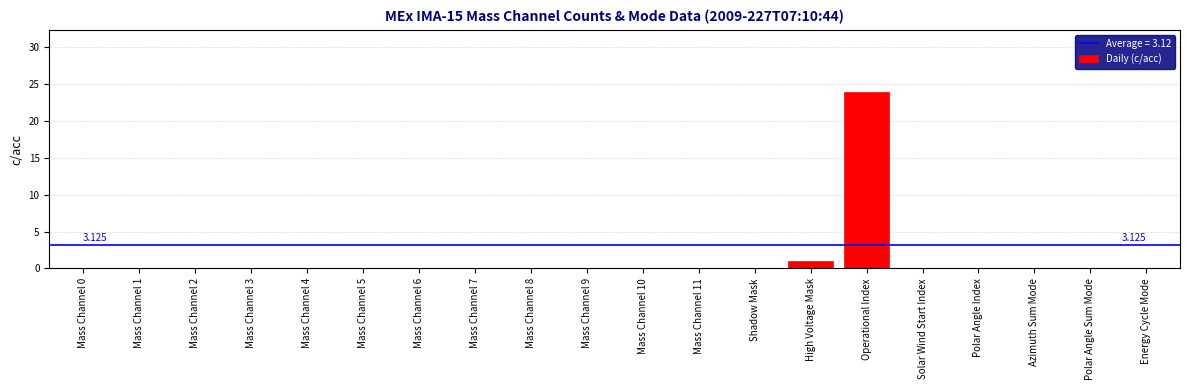

Where is the data nearest to the value 12?

High Voltage Mask